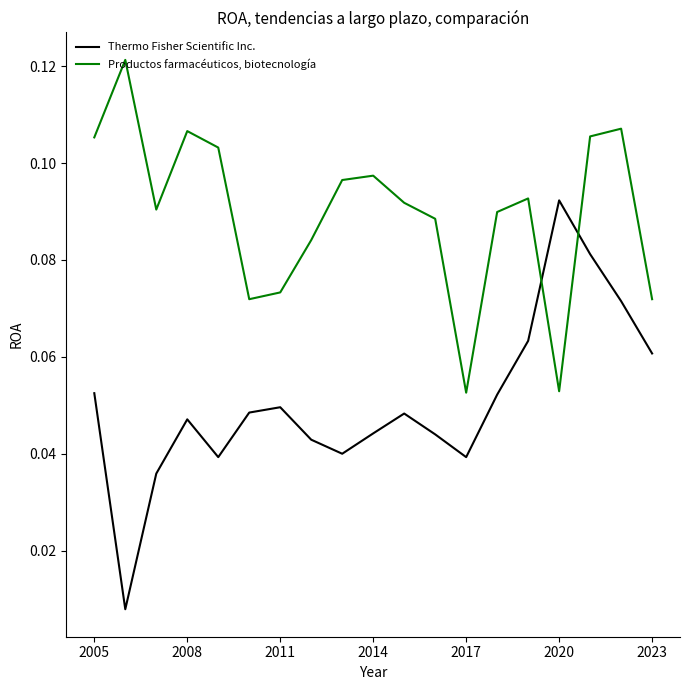

Which series has the largest range (max minus min)?

Thermo Fisher Scientific Inc.